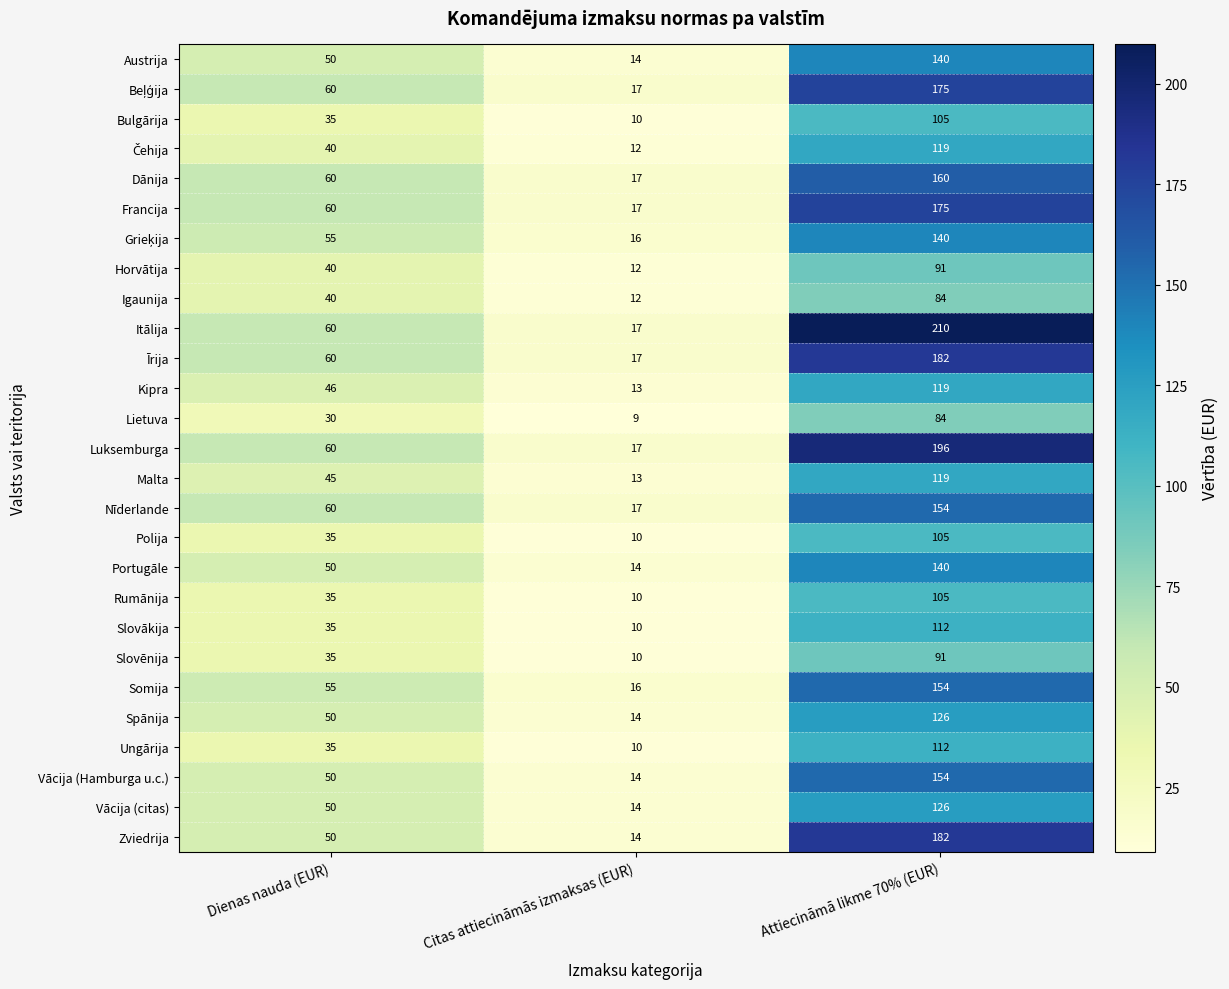

Which series has the widest spread of values?

Itālija